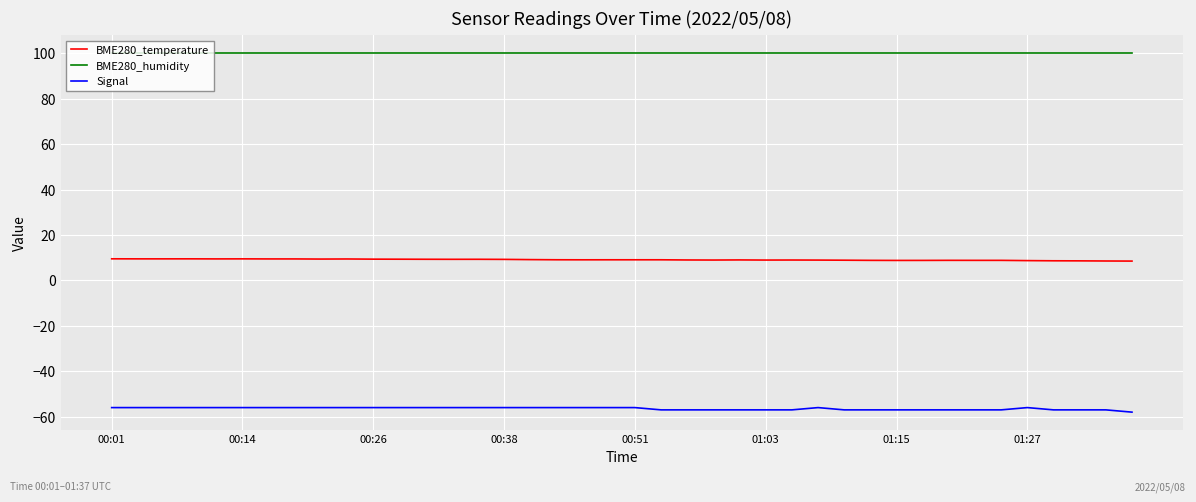

True or false: Signal and BME280_humidity intersect in this chart.

False